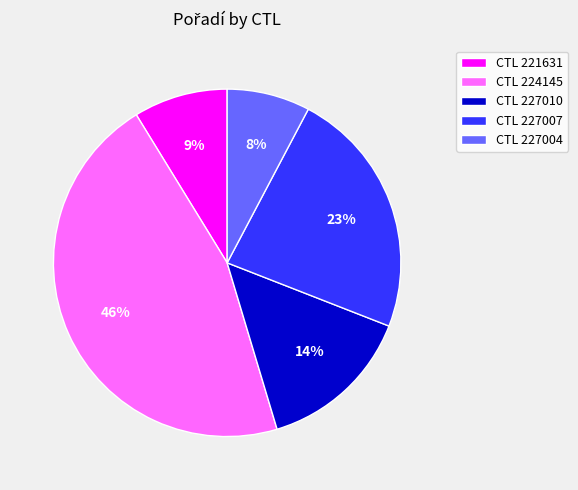

Between CTL 221631 and CTL 227007, which is larger?

CTL 227007